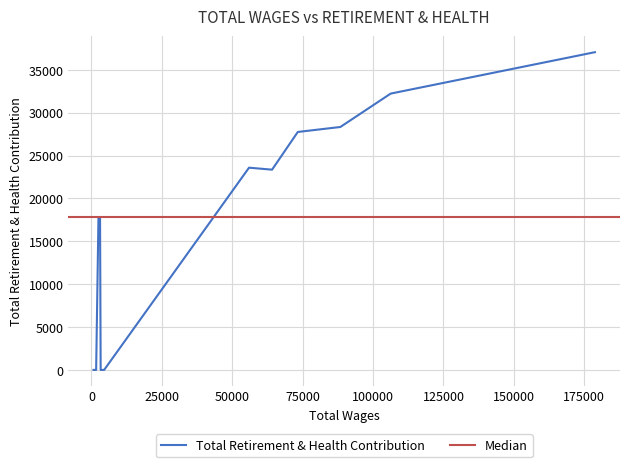

Reading right to left, extract all data points from this chart.

14=0	13=0	12=0	11=17800	10=17800	9=17800	8=17800	7=0	6=0	5=23594	4=23364	3=27762	2=28342	1=32238	0=37069